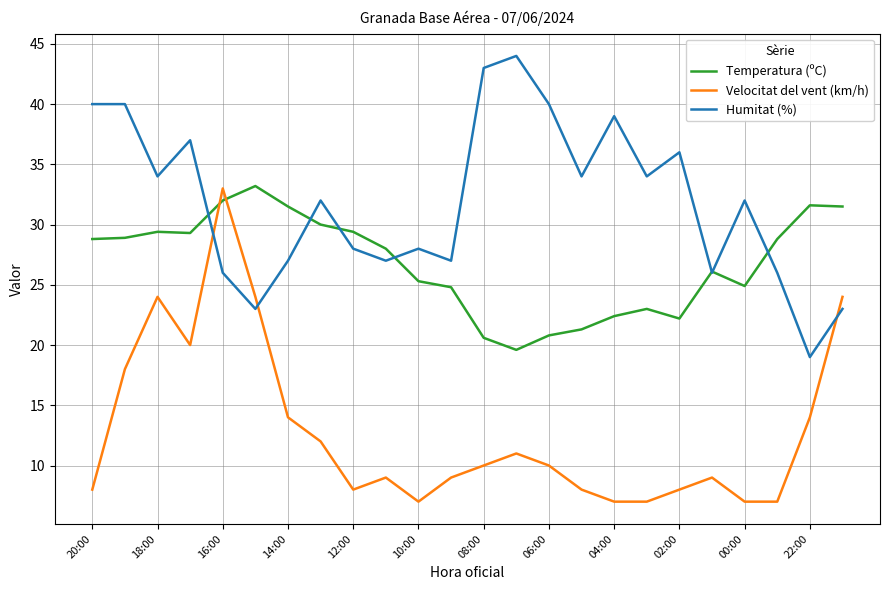

Which series ends up on top after the final intersection of Temperatura (ºC) and Humitat (%)?

Temperatura (ºC)